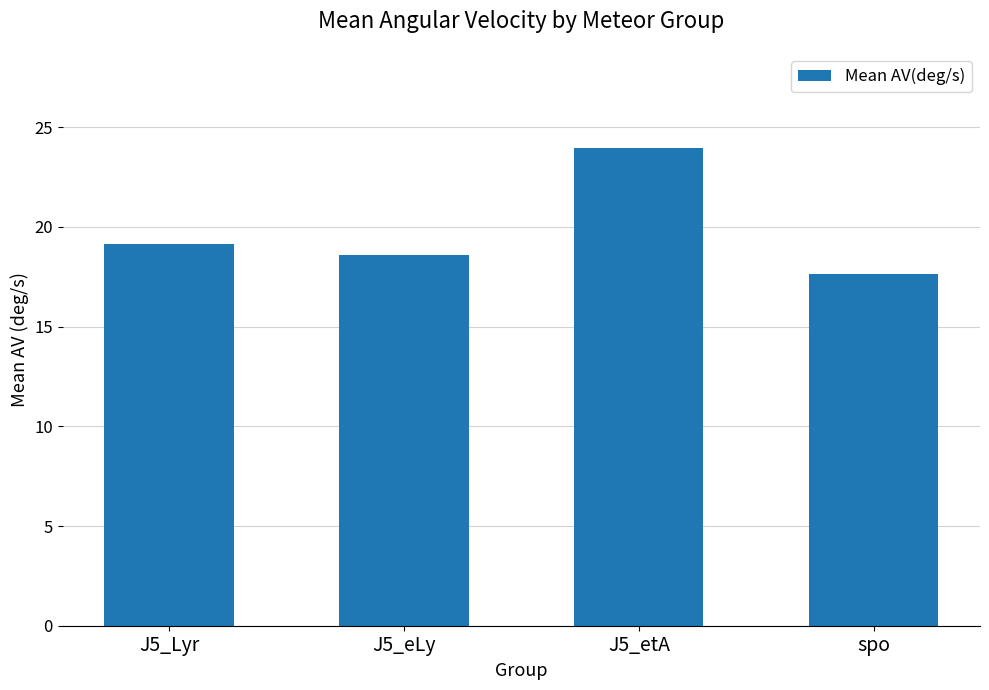

True or false: the data shows 8.3 at J5_etA.

False